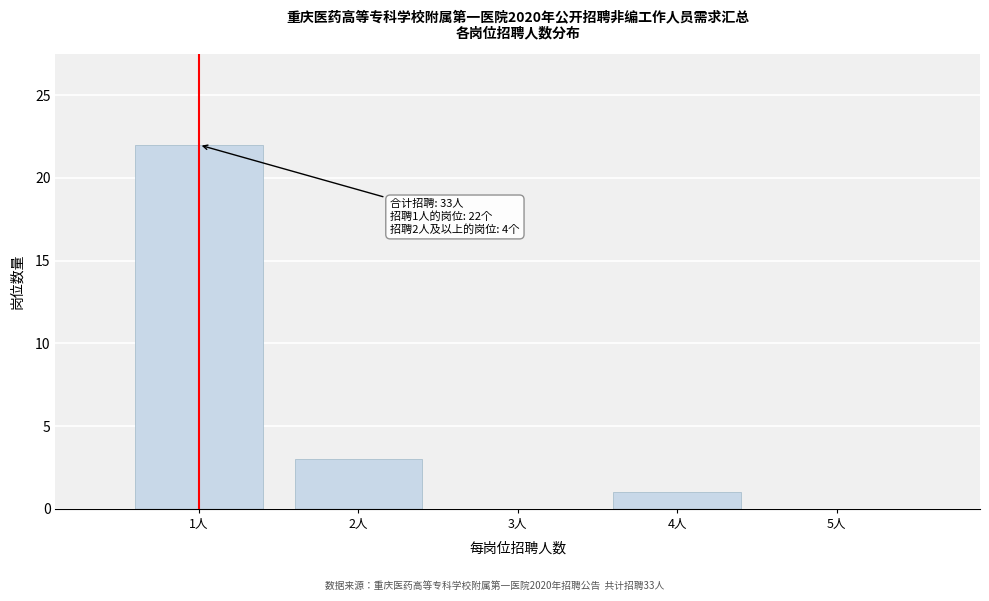

Over which range of the x-axis is the bar tallest?

0.5 to 1.5